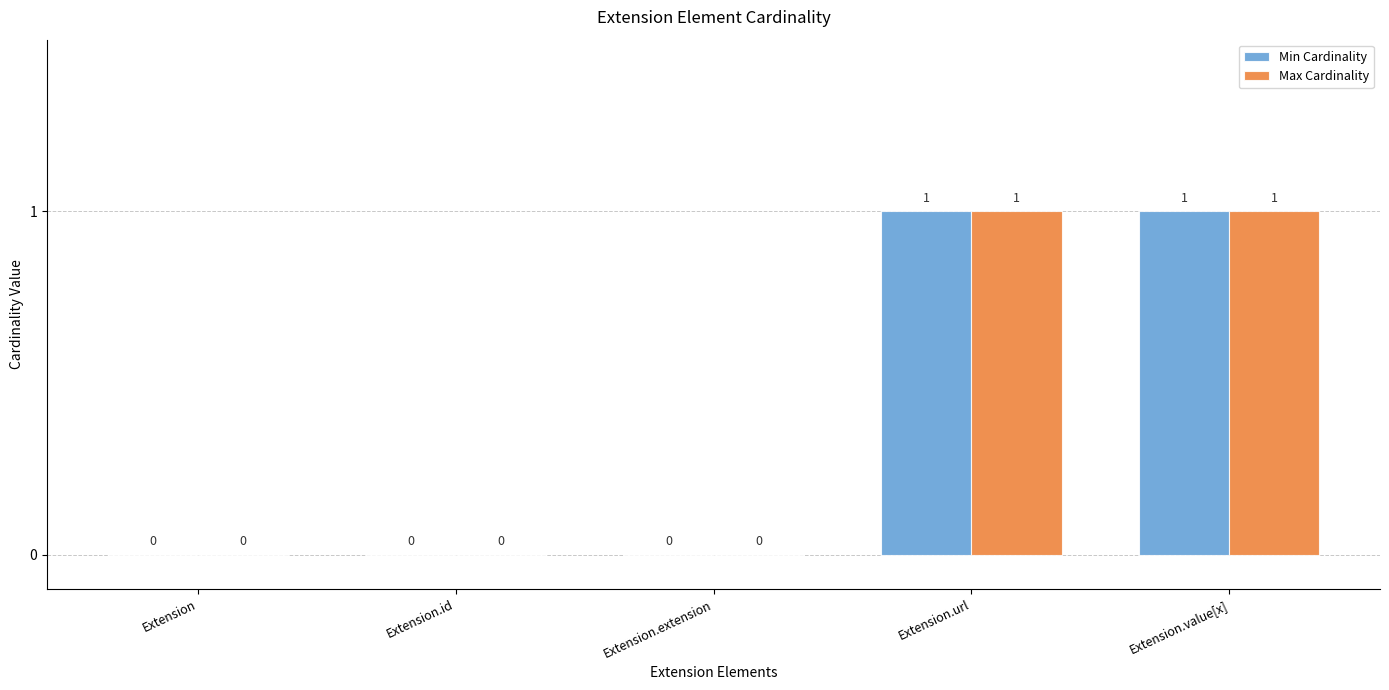

The Min Cardinality series shows 2 at Extension.url. True or false?

False